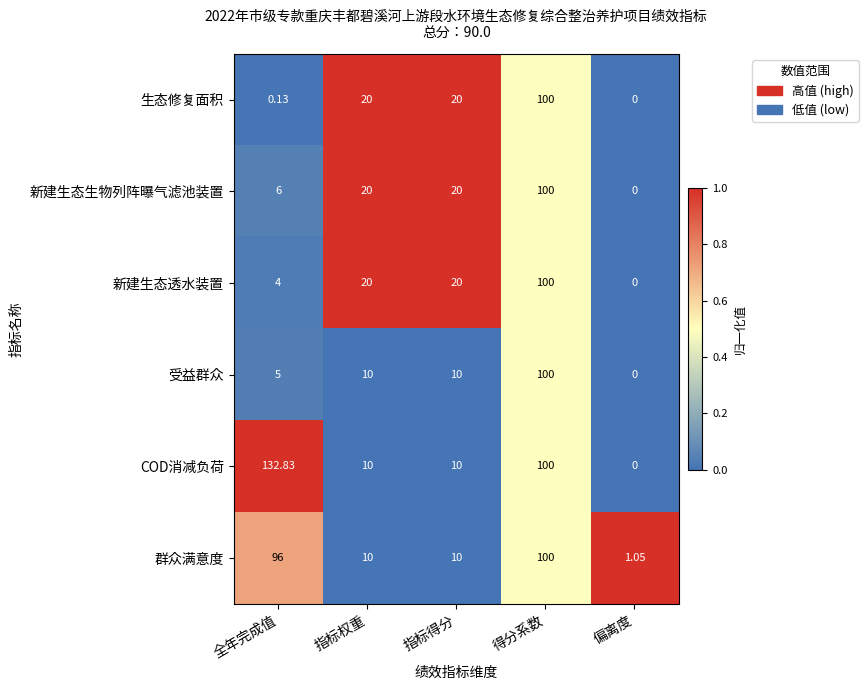

Which series has the largest total across all categories?

COD消减负荷